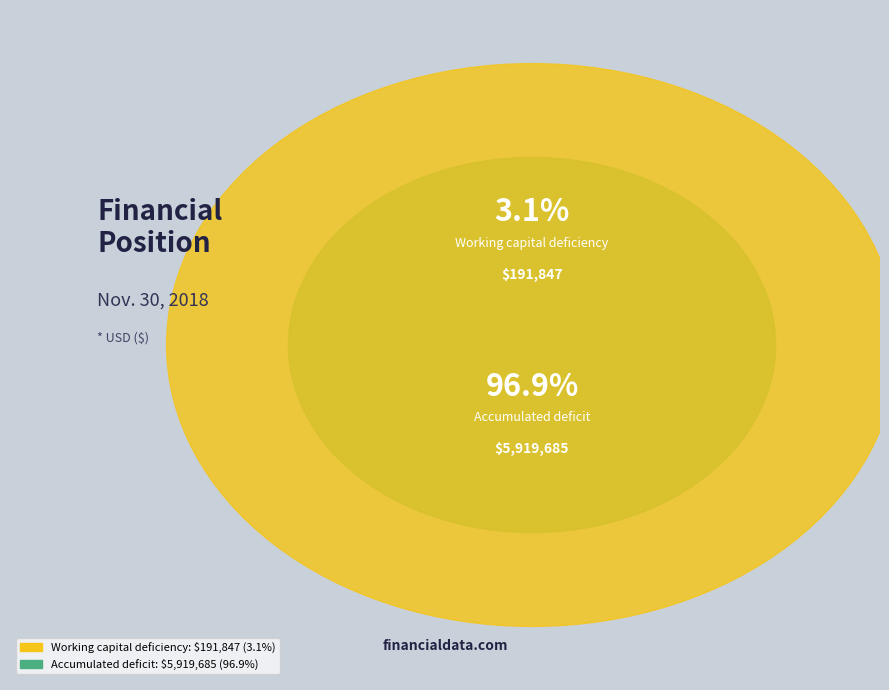

Which slice is the smallest?

Working capital deficiency